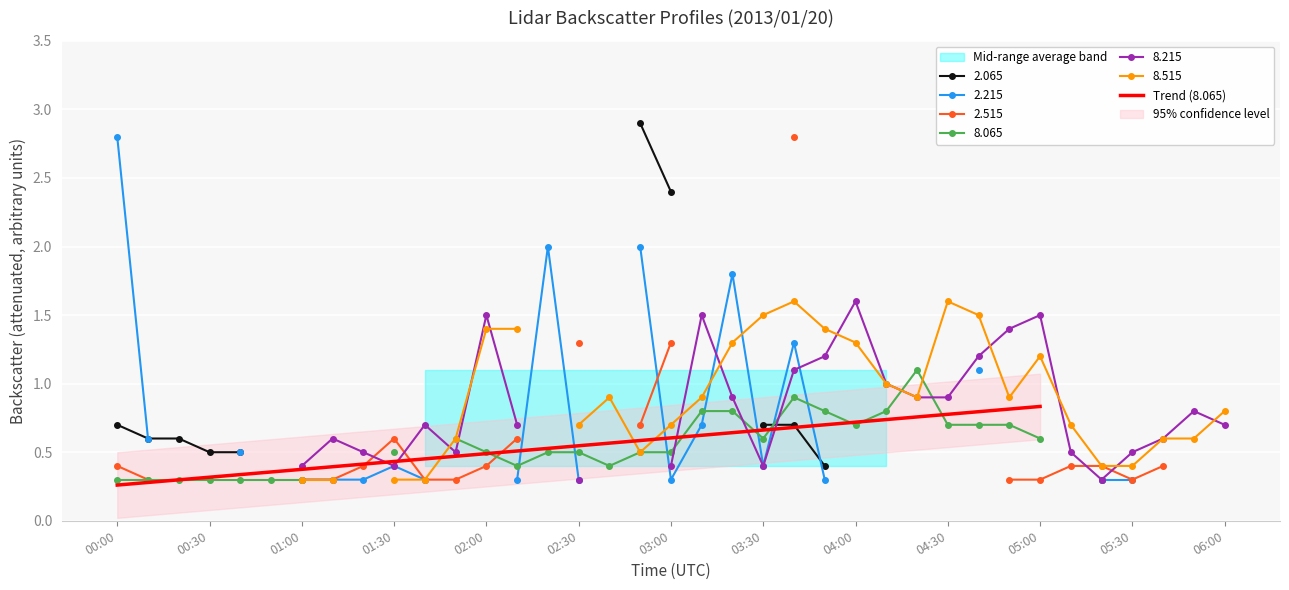

What value does the data have at 00:00?

0.3